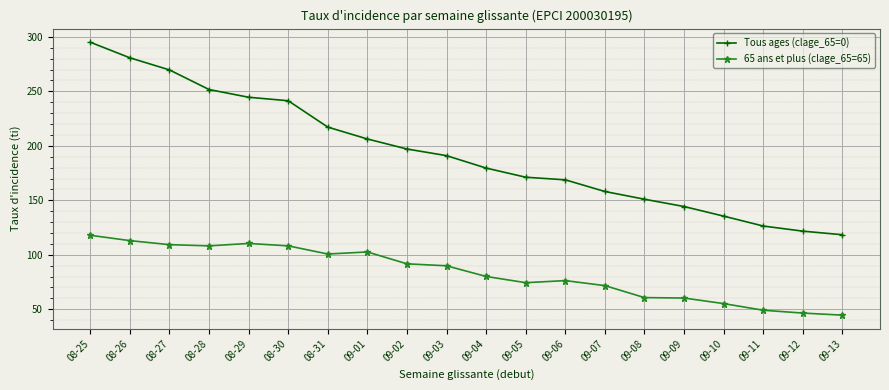

What is the total value across all series at 09-06?

245.1